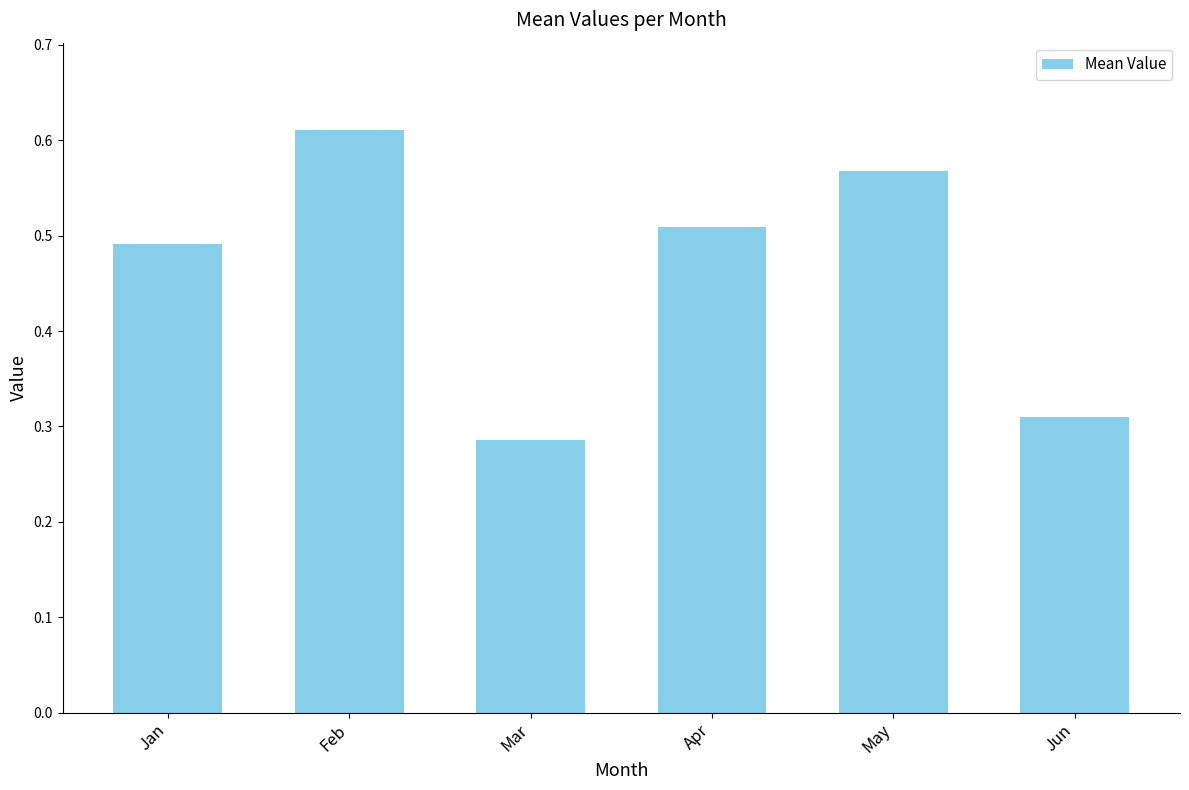

Which category has the lowest value across all series?

Mar